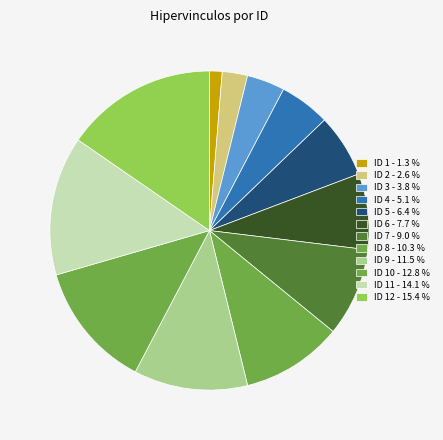

Count the number of slices in the pie.

12